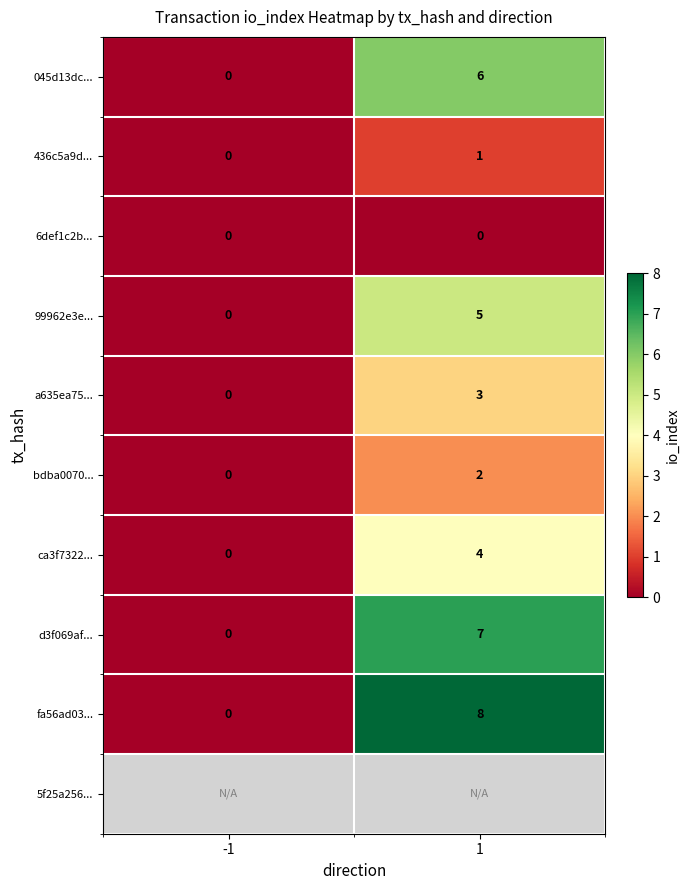

Which category has the highest value in the fa56ad03... series?

1